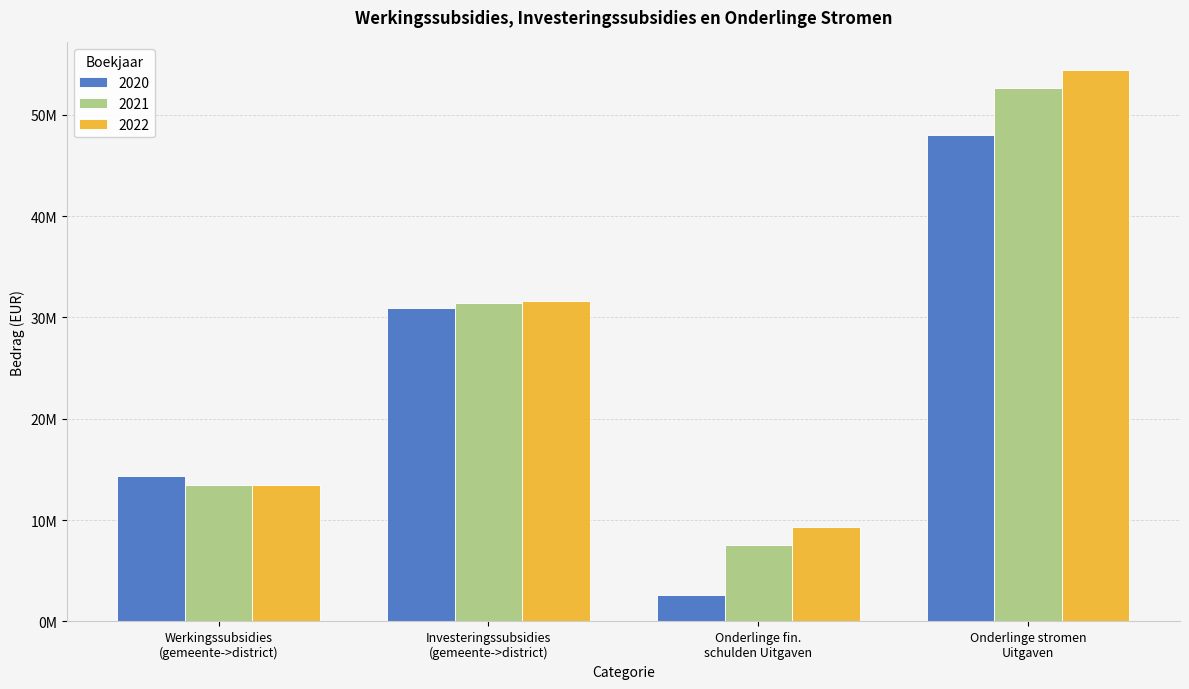

Which series has the largest range (max minus min)?

2020